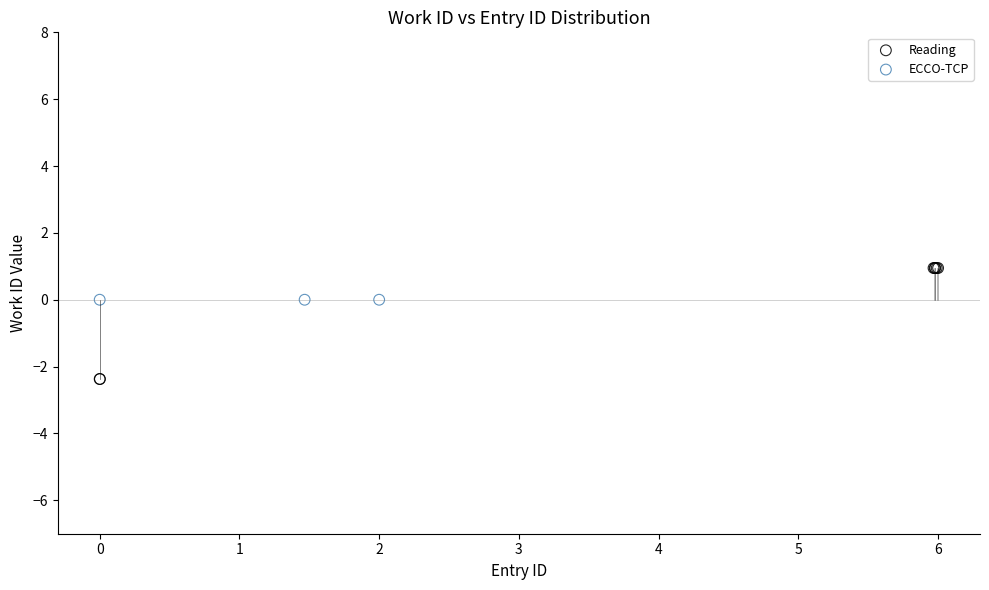

Which series contains the lowest Y value?

Reading